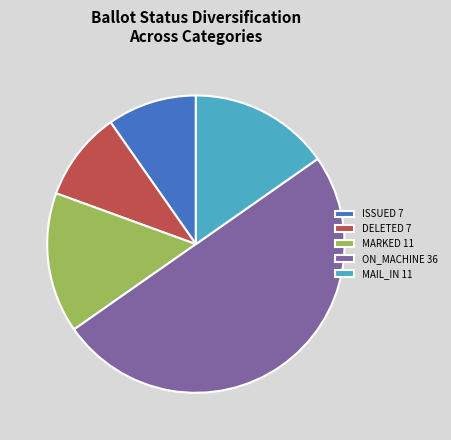

Which category has the biggest portion of the pie?

ON_MACHINE 36